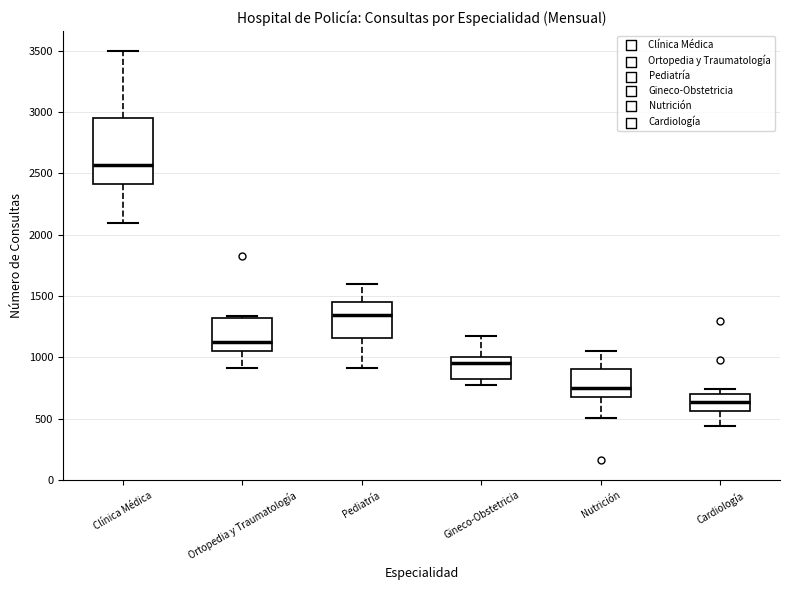

Which box's median line is the highest?

Clínica Médica